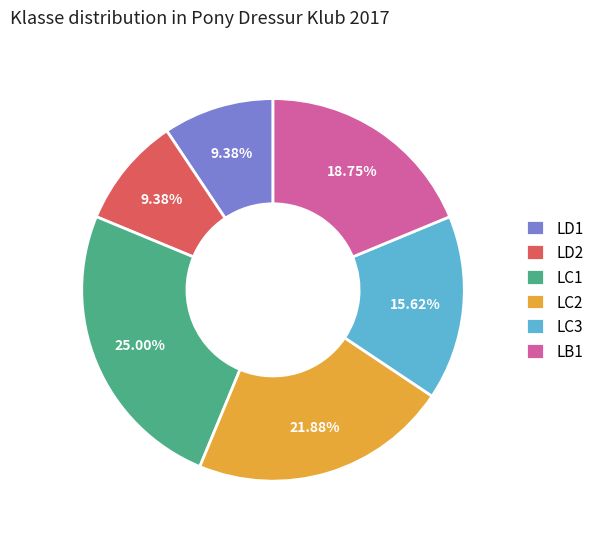

To the nearest percent, what is the average slice percentage?

17%